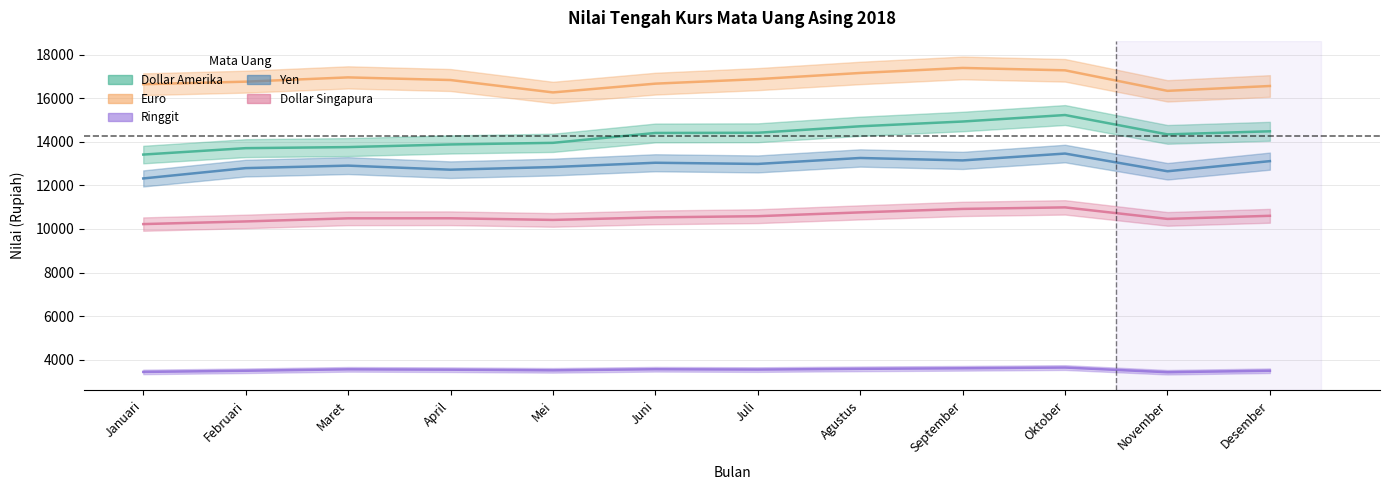

Which series has the widest spread of values?

Dollar Amerika